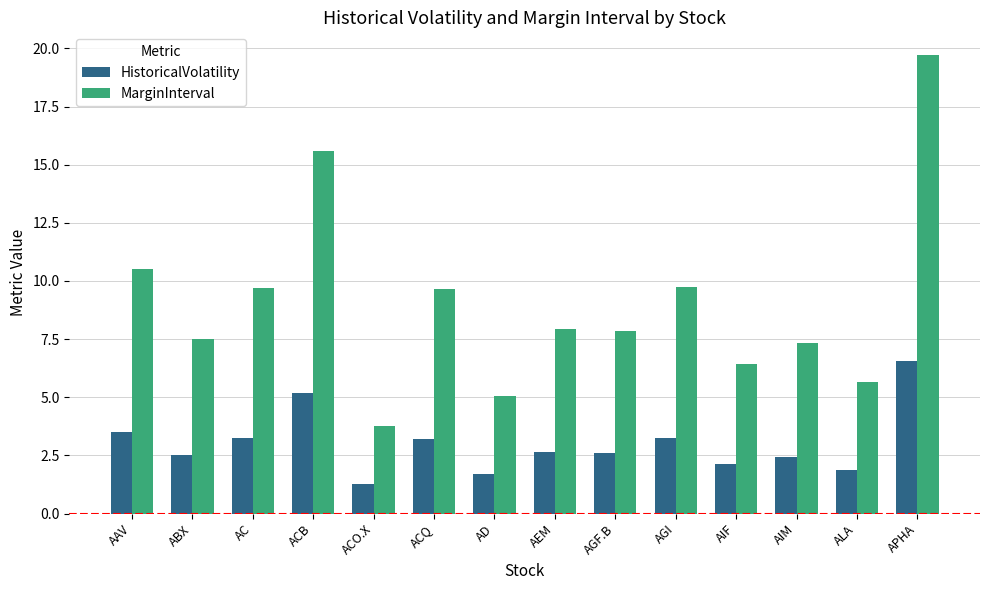

What is the maximum value shown in the chart?

19.7